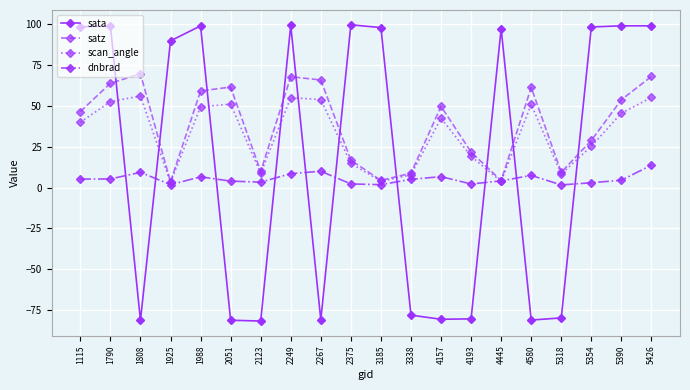

Which series has the largest range (max minus min)?

sata